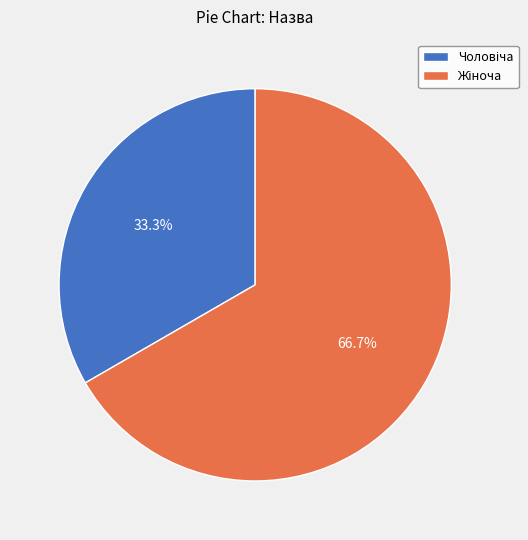

Is there any slice that represents more than half of the pie?

Yes